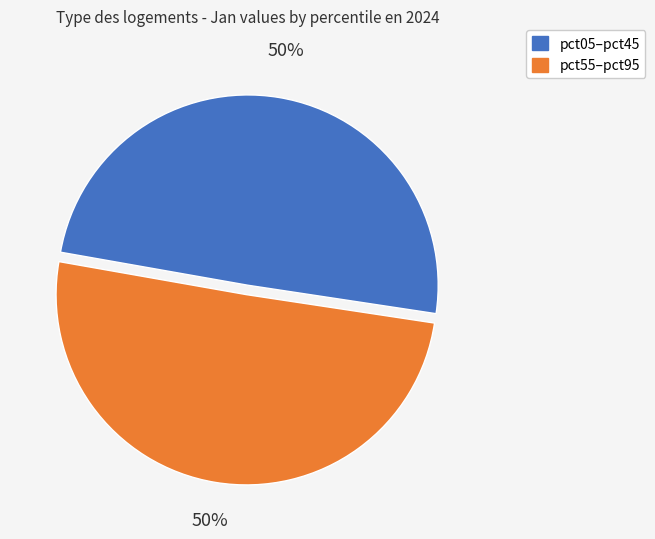

To the nearest percent, what is the average slice percentage?

50%